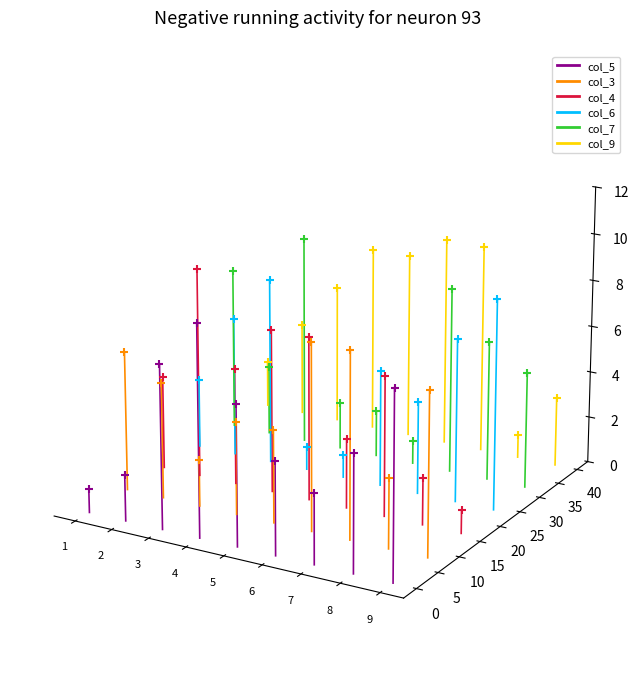

What are all the series names shown in the legend?

col_5, col_3, col_4, col_6, col_7, col_9